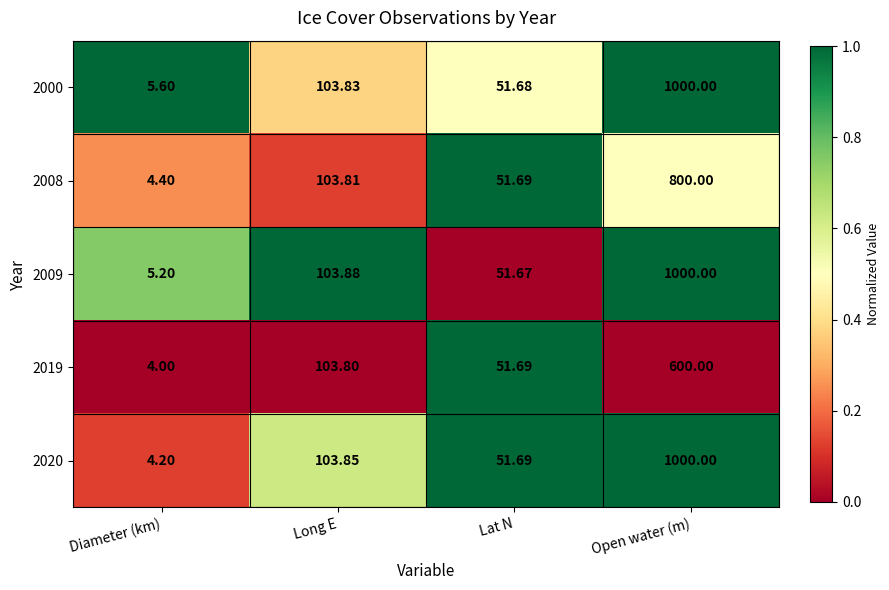

Which category has the lowest value in the 2000 series?

Diameter (km)